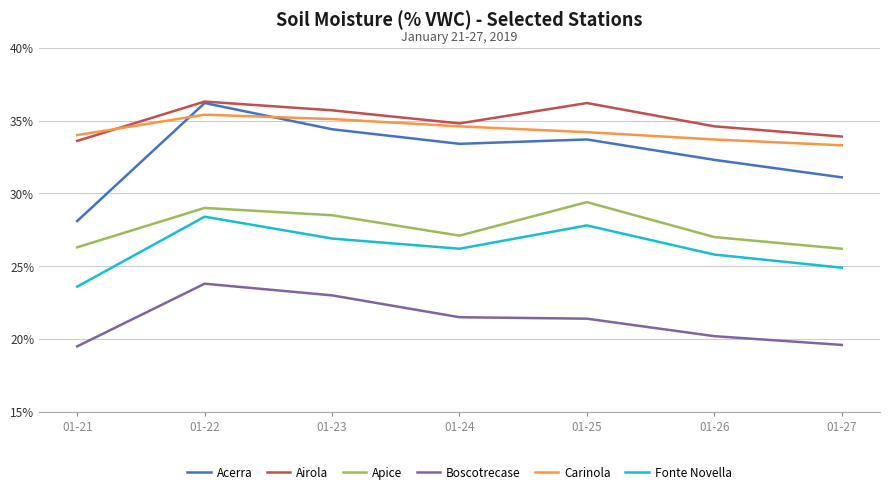

What is the total value across all series at 01-24?

177.6